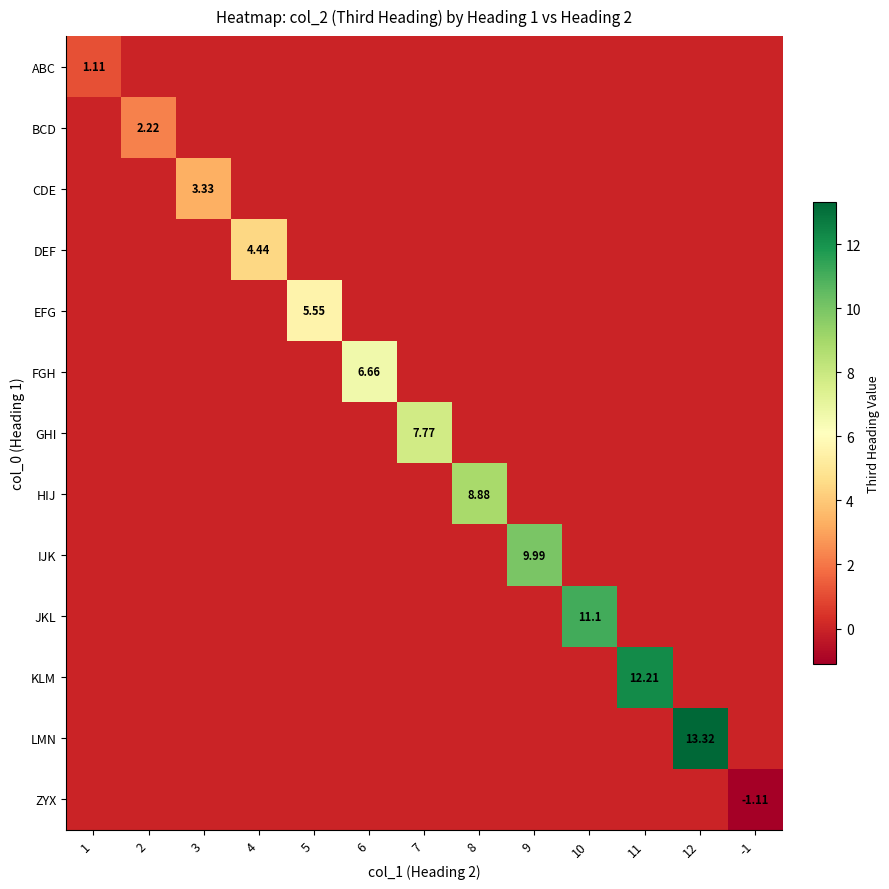

The value of ZYX at 8 is 0.0. True or false?

True